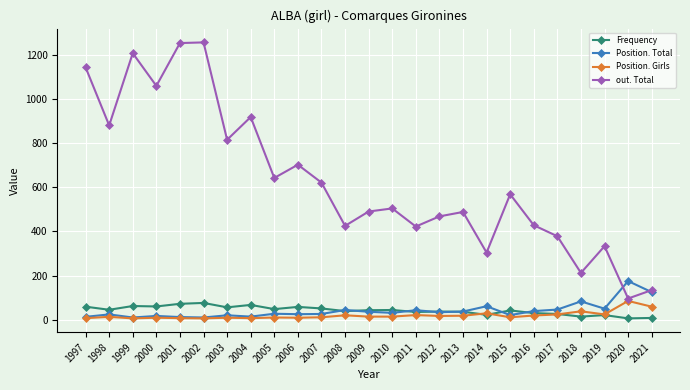

What is the sum of all out. Total values?

15746